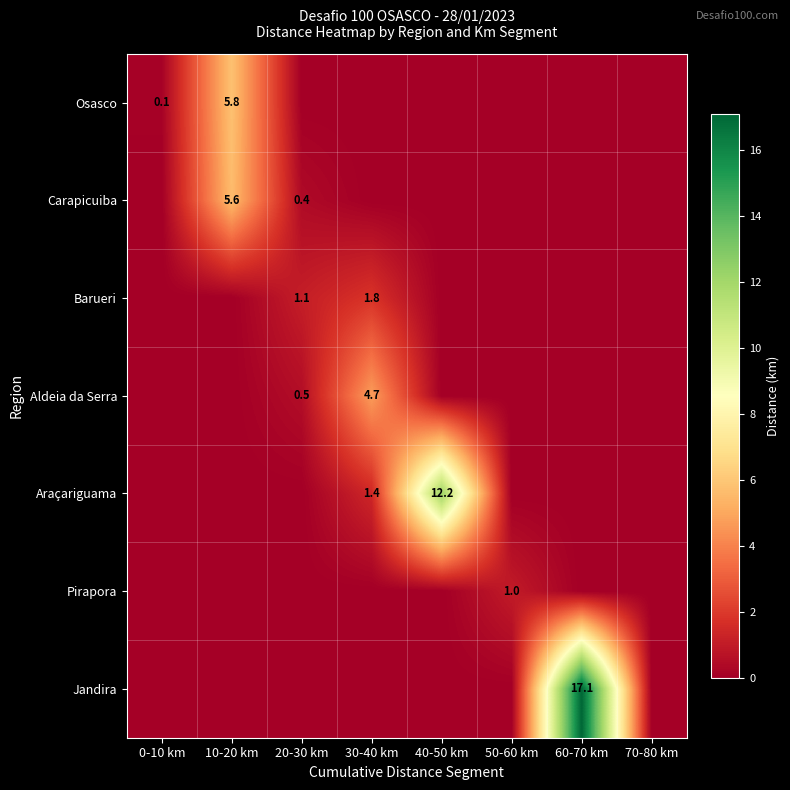

The Aldeia da Serra series shows 0.5 at 20-30 km. True or false?

True